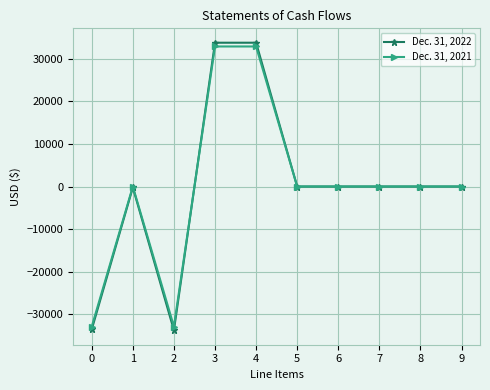

What is the smallest value displayed?

-33813